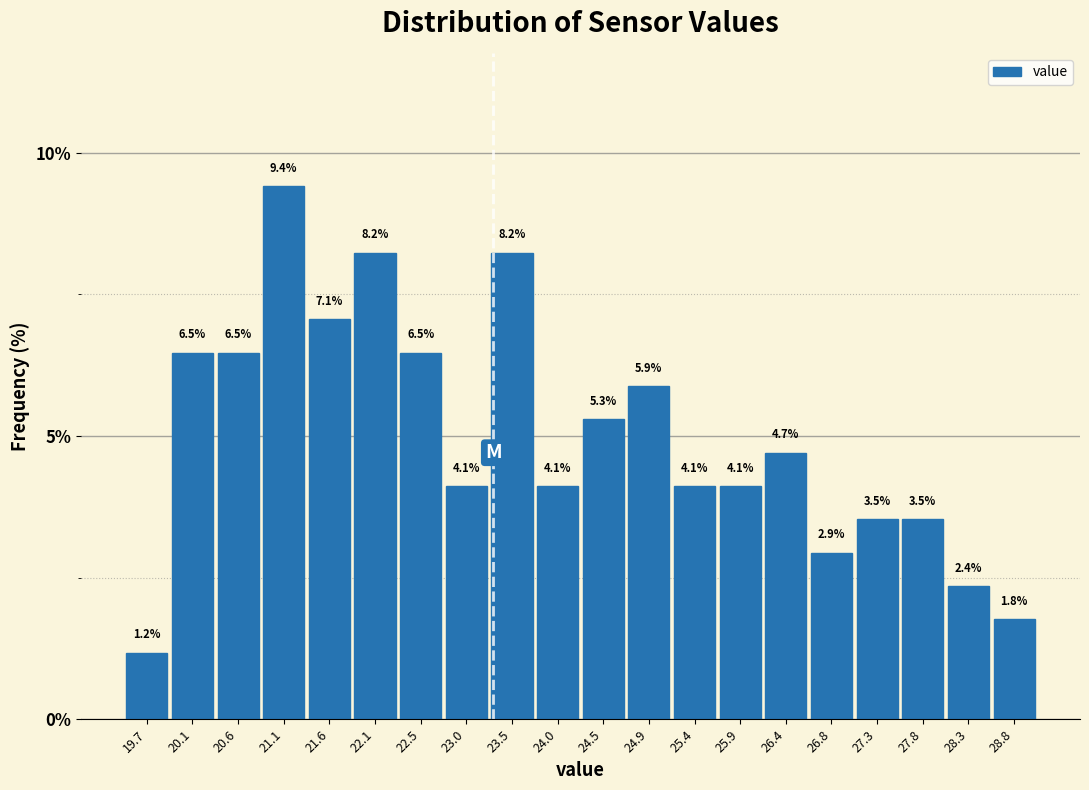

Reading left to right, transcribe this chart: for each bar, give the range it covers on the x-axis and its height. The bar edges are not printed on the chart, so give them approximately, as read against the axis.

19.45 to 19.90: 1.2
19.90 to 20.40: 6.5
20.40 to 20.85: 6.5
20.85 to 21.35: 9.4
21.35 to 21.80: 7.1
21.80 to 22.30: 8.2
22.30 to 22.80: 6.5
22.80 to 23.25: 4.1
23.25 to 23.75: 8.2
23.75 to 24.20: 4.1
24.20 to 24.70: 5.3
24.70 to 25.15: 5.9
25.15 to 25.65: 4.1
25.65 to 26.15: 4.1
26.15 to 26.60: 4.7
26.60 to 27.10: 2.9
27.10 to 27.55: 3.5
27.55 to 28.05: 3.5
28.05 to 28.50: 2.4
28.50 to 29.00: 1.8